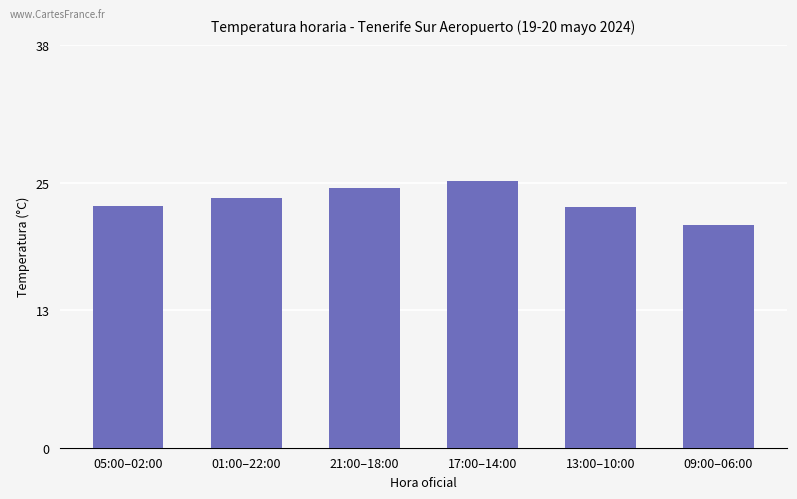

What is the change in value from 05:00–02:00 to 21:00–18:00?

+1.7